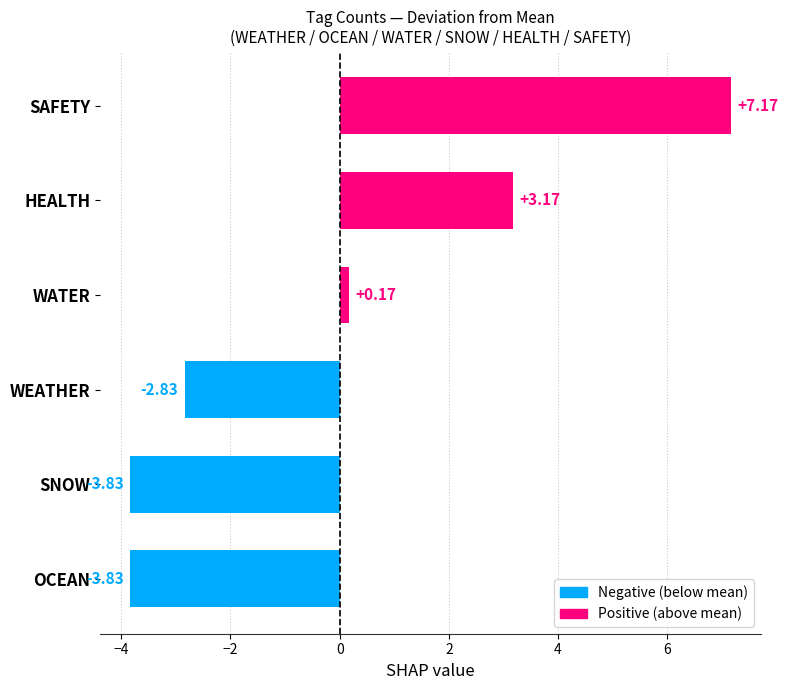

What is the difference between the maximum and second lowest values?

11.0